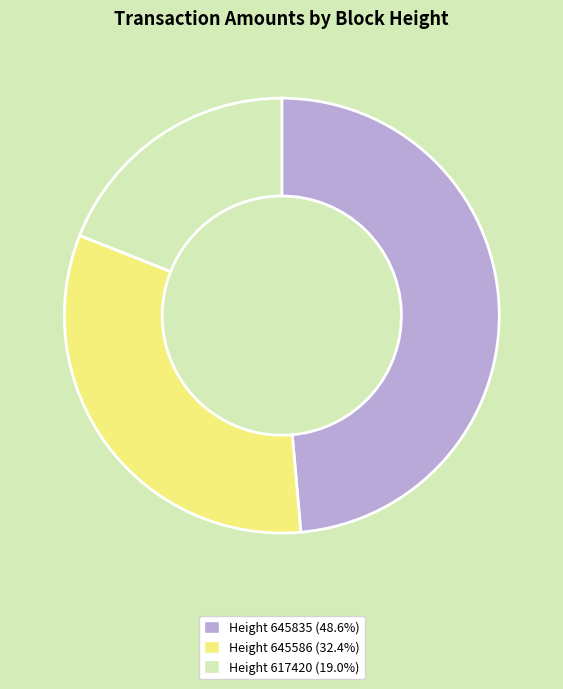

Do Height 645586 and Height 617420 together represent more than half of the pie?

Yes